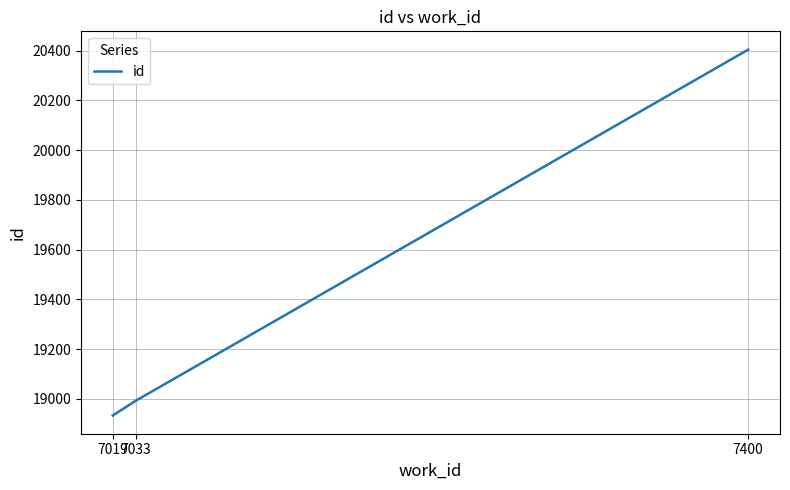

What is the greatest value displayed?

20404